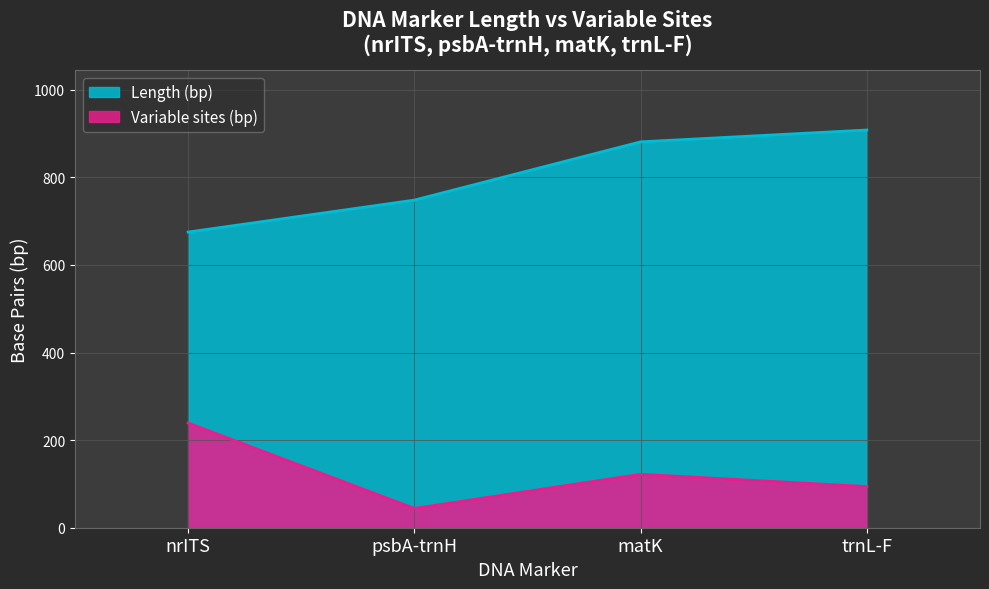

What is the difference between the Length (bp) values at trnL-F and matK?

27